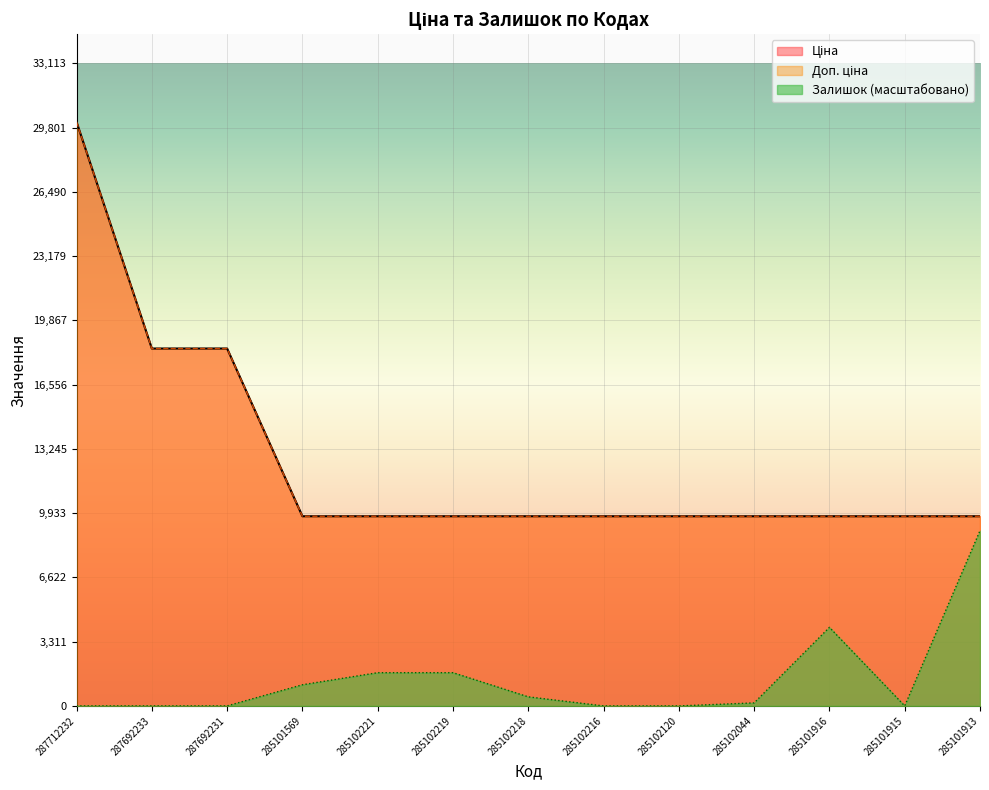

At which label is Ціна closest to 19939?

287692233